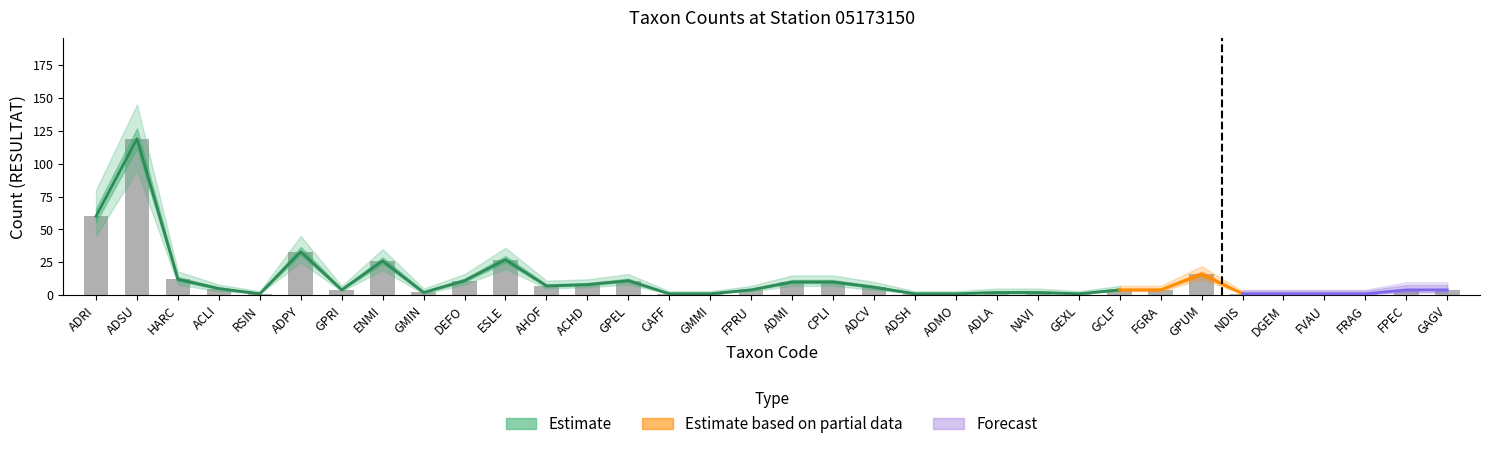

What is the difference between the upper_estimate values at FVAU and ACLI?

5